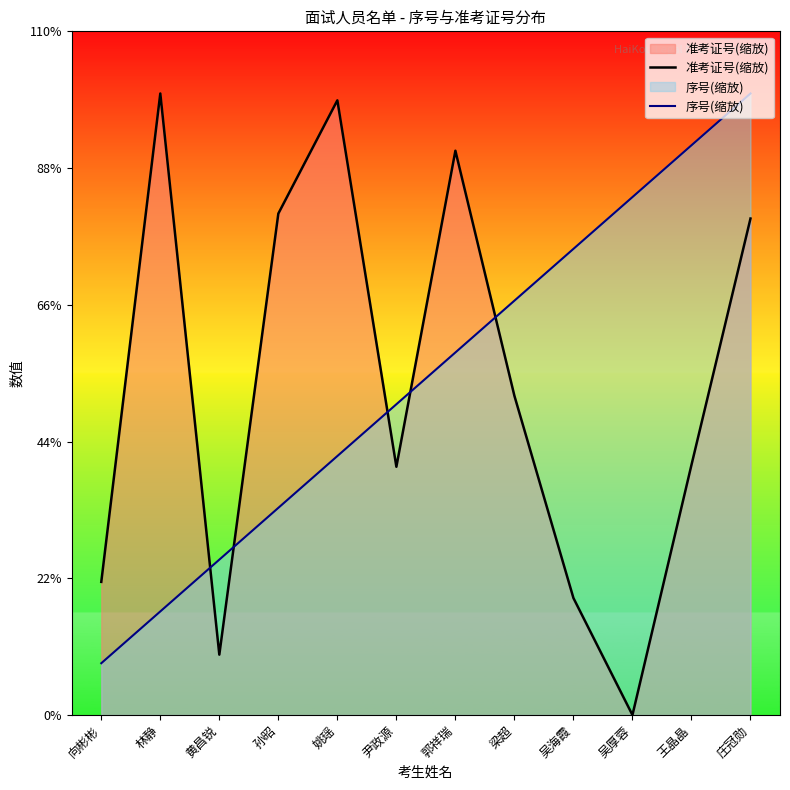

At how many categories does at least one series exceed 0?

12